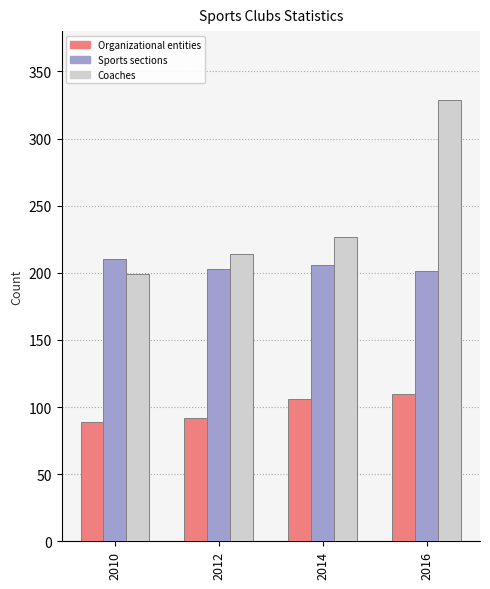

How many Coaches values are between 214 and 329?

3